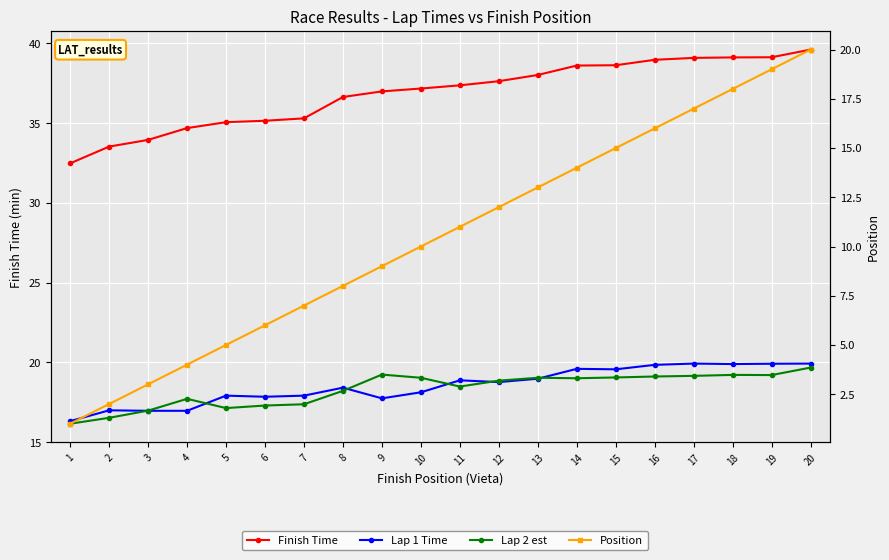

What is the spread (max minus min) of values at 14?

24.6